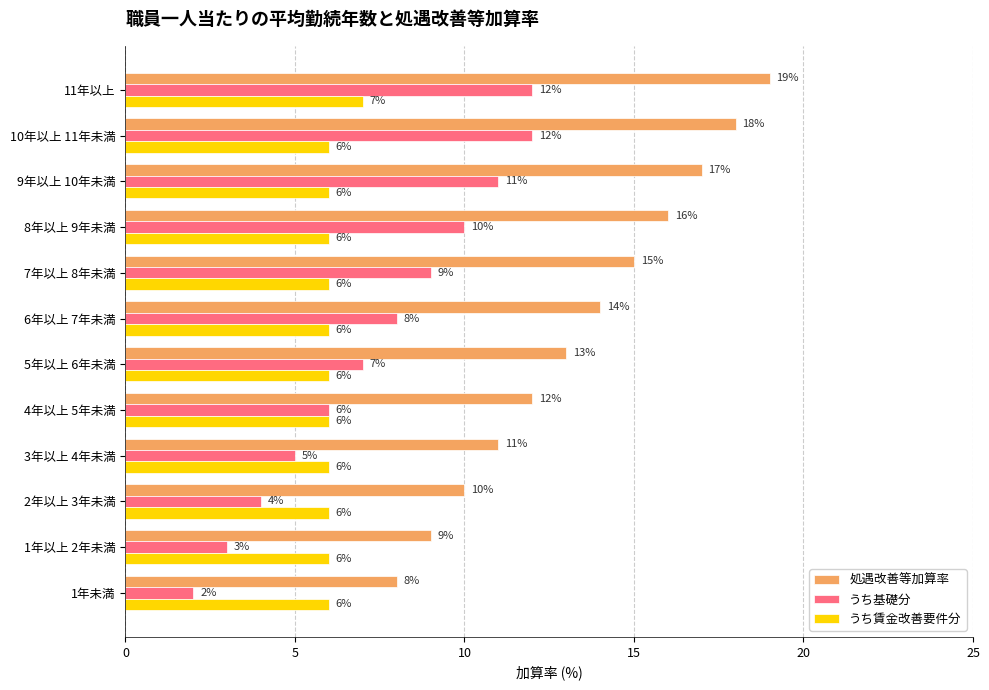

What is the approximate value of 処遇改善等加算率 at 6年以上 7年未満?

14